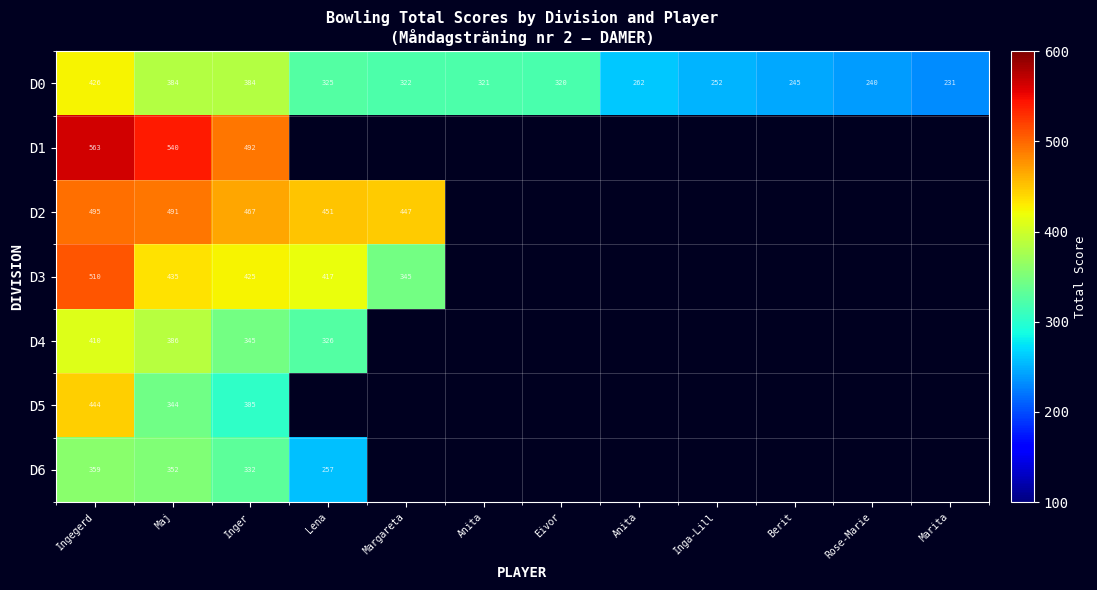

What is the lowest value of the D5 series?

305.0